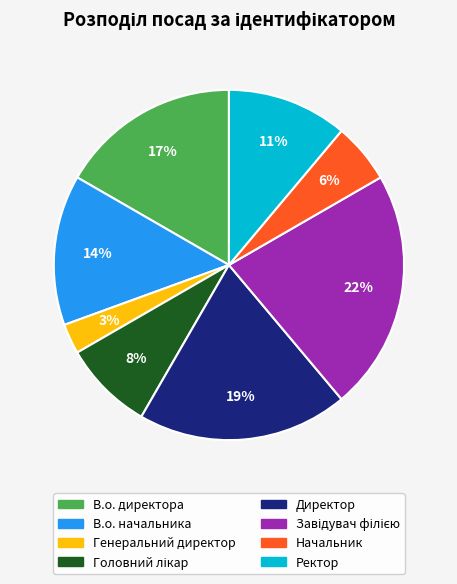

Which slice is the smallest?

Генеральний директор